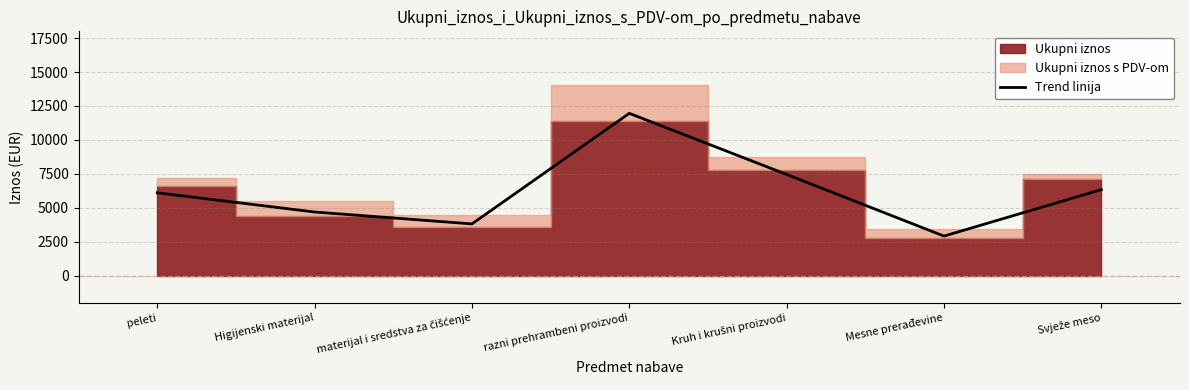

What value does the data have at Kruh i krušni proizvodi?

7456.7